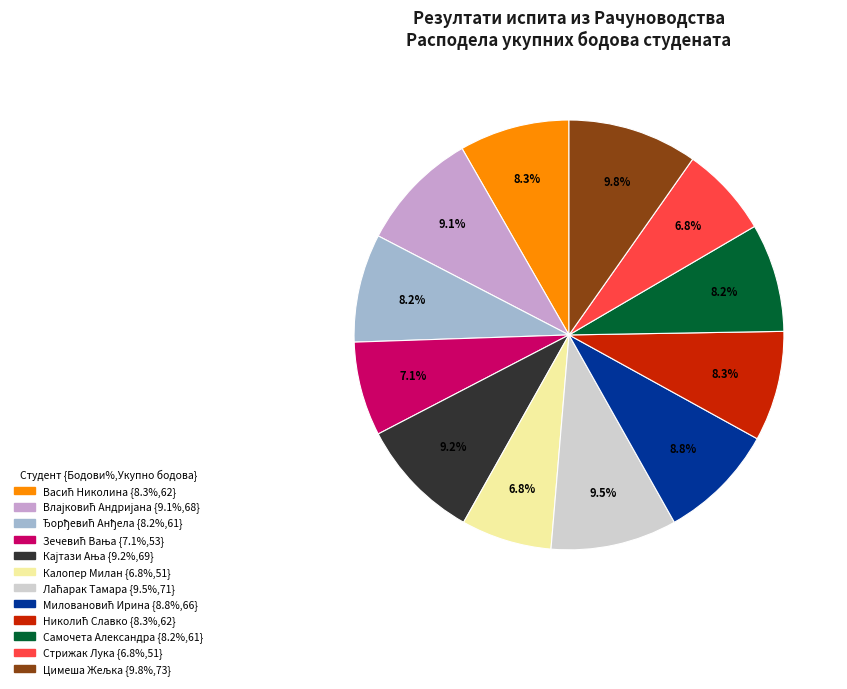

How much of the chart is everything except Самочета Александра?

91.8%